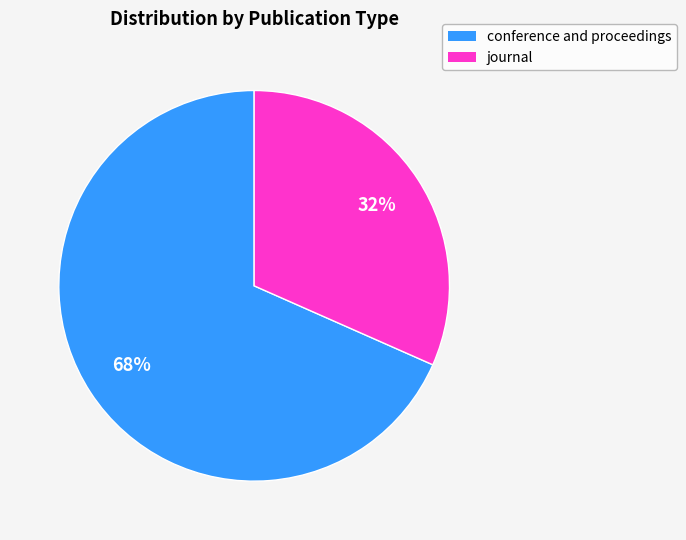

How many segments does this pie chart have?

2